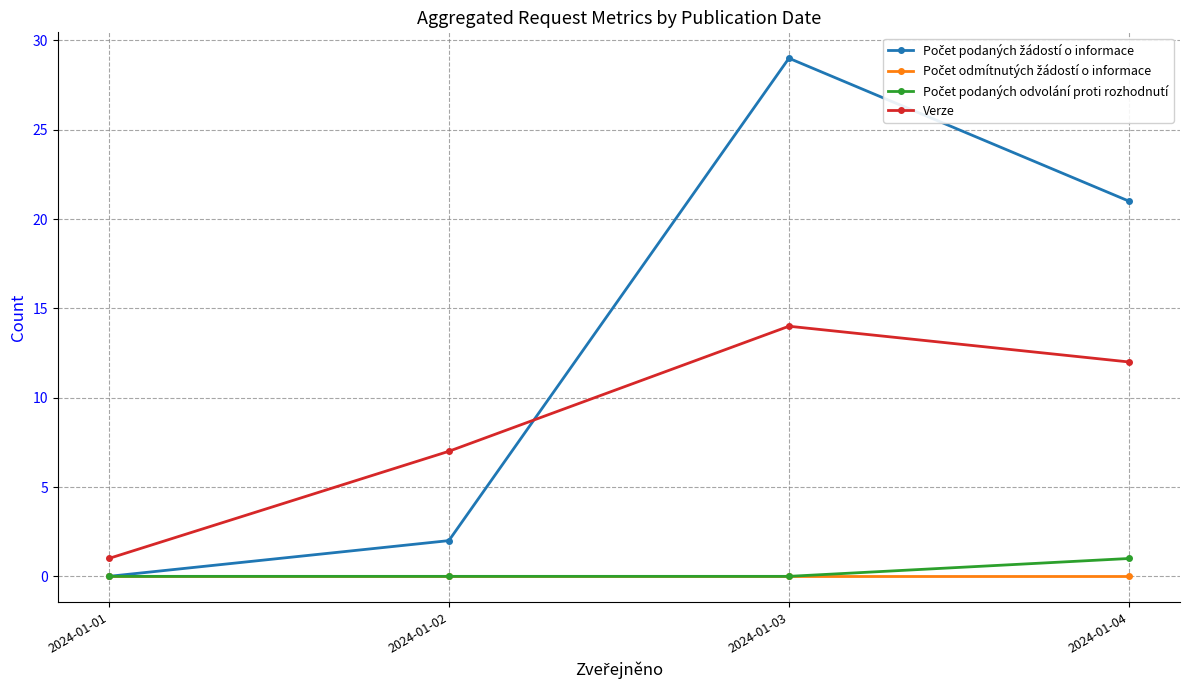

What is the difference between the Verze values at 2024-01-04 and 2024-01-01?

11